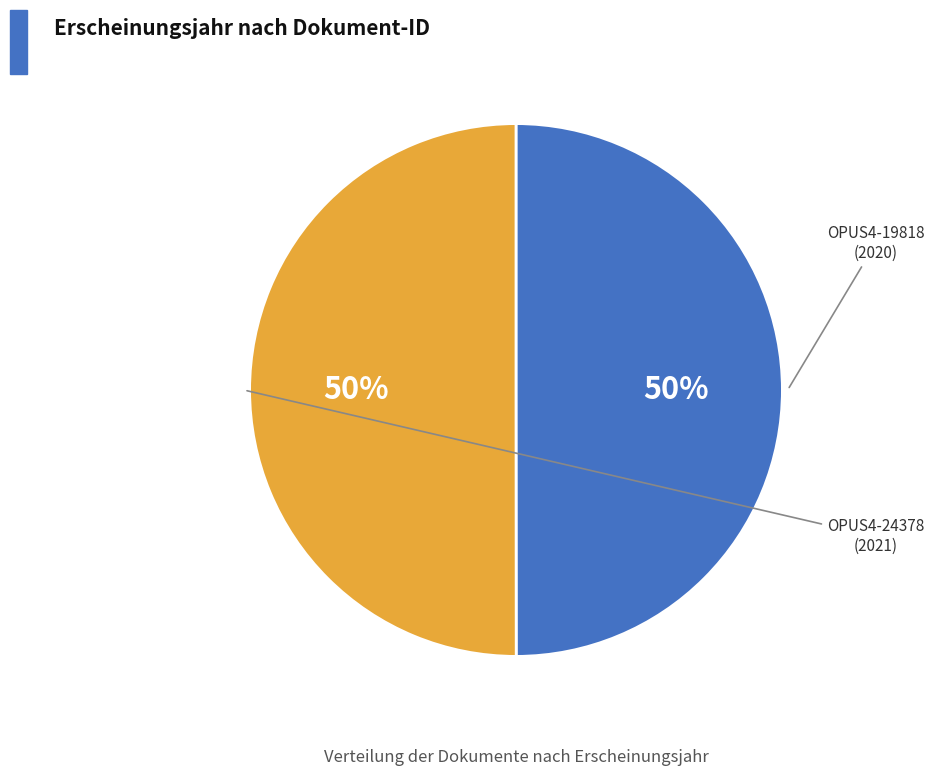

To the nearest percent, what is the average slice percentage?

50%